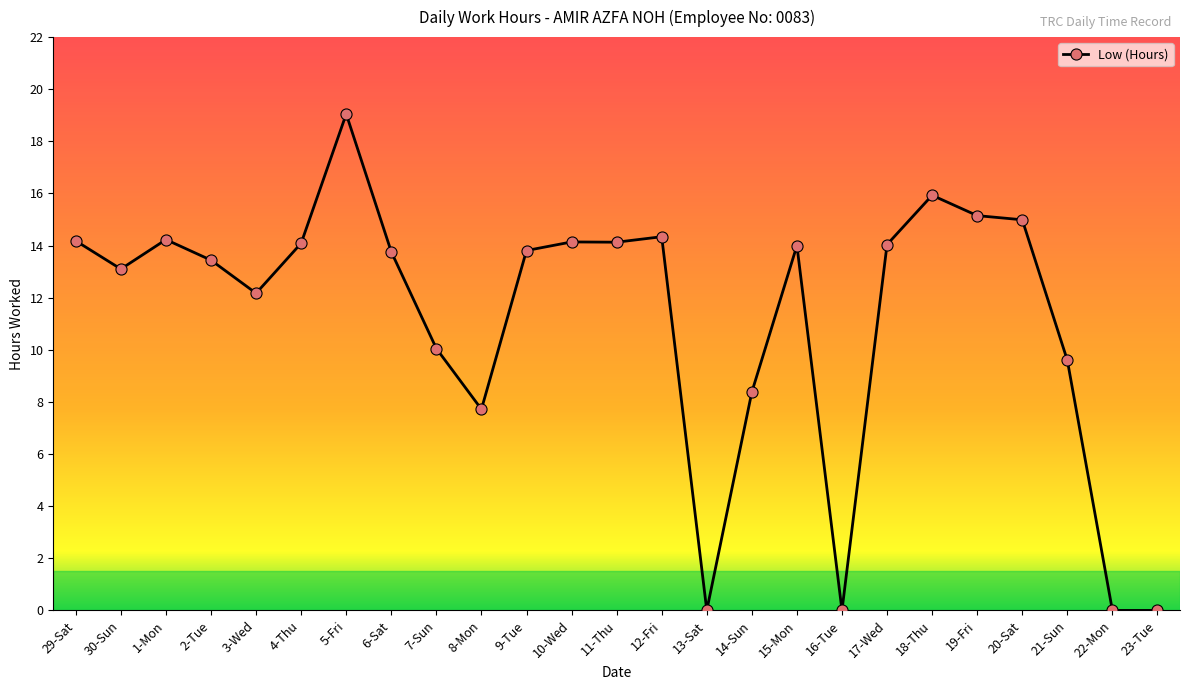

What is the sum of the values at 21-Sun and 11-Thu?

23.7